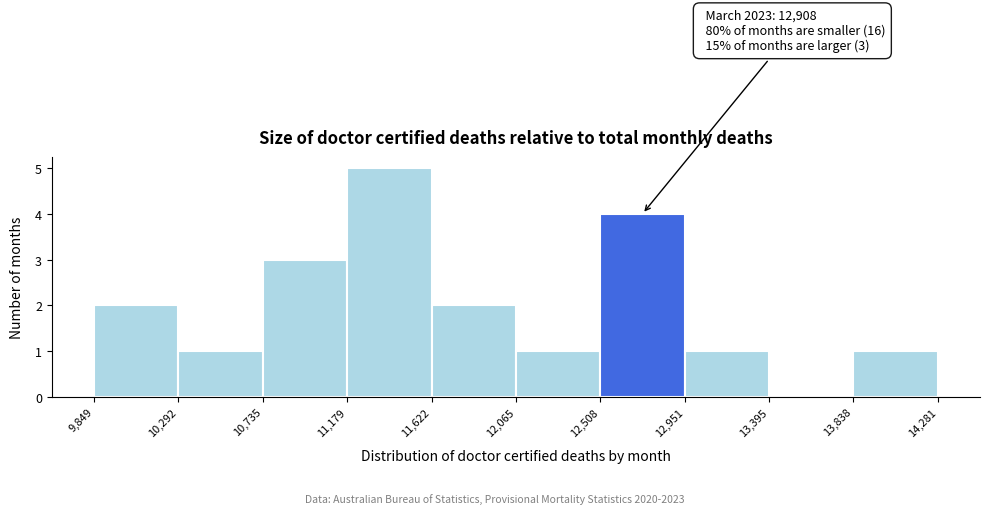

Over which range of the x-axis is the bar tallest?

11,179 to 11,622